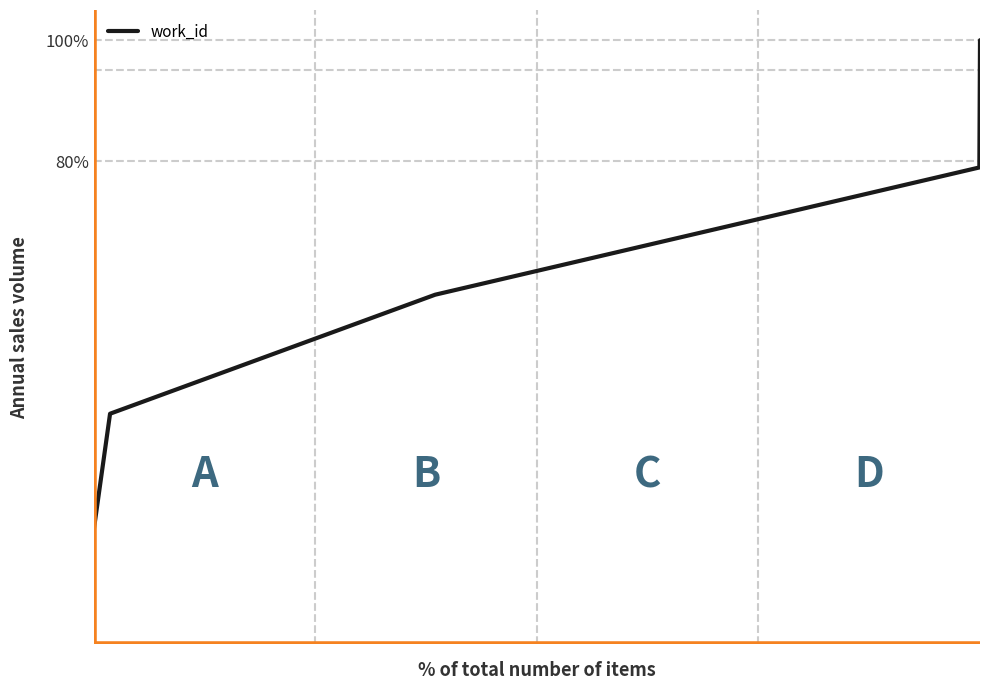

True or false: there are more than 0 points higher than both neighbors.

False